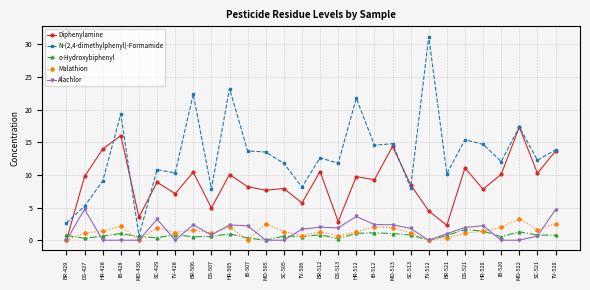

Is the value of Diphenylamine at DS-427 greater than the value of Malathion at HR-505?

Yes